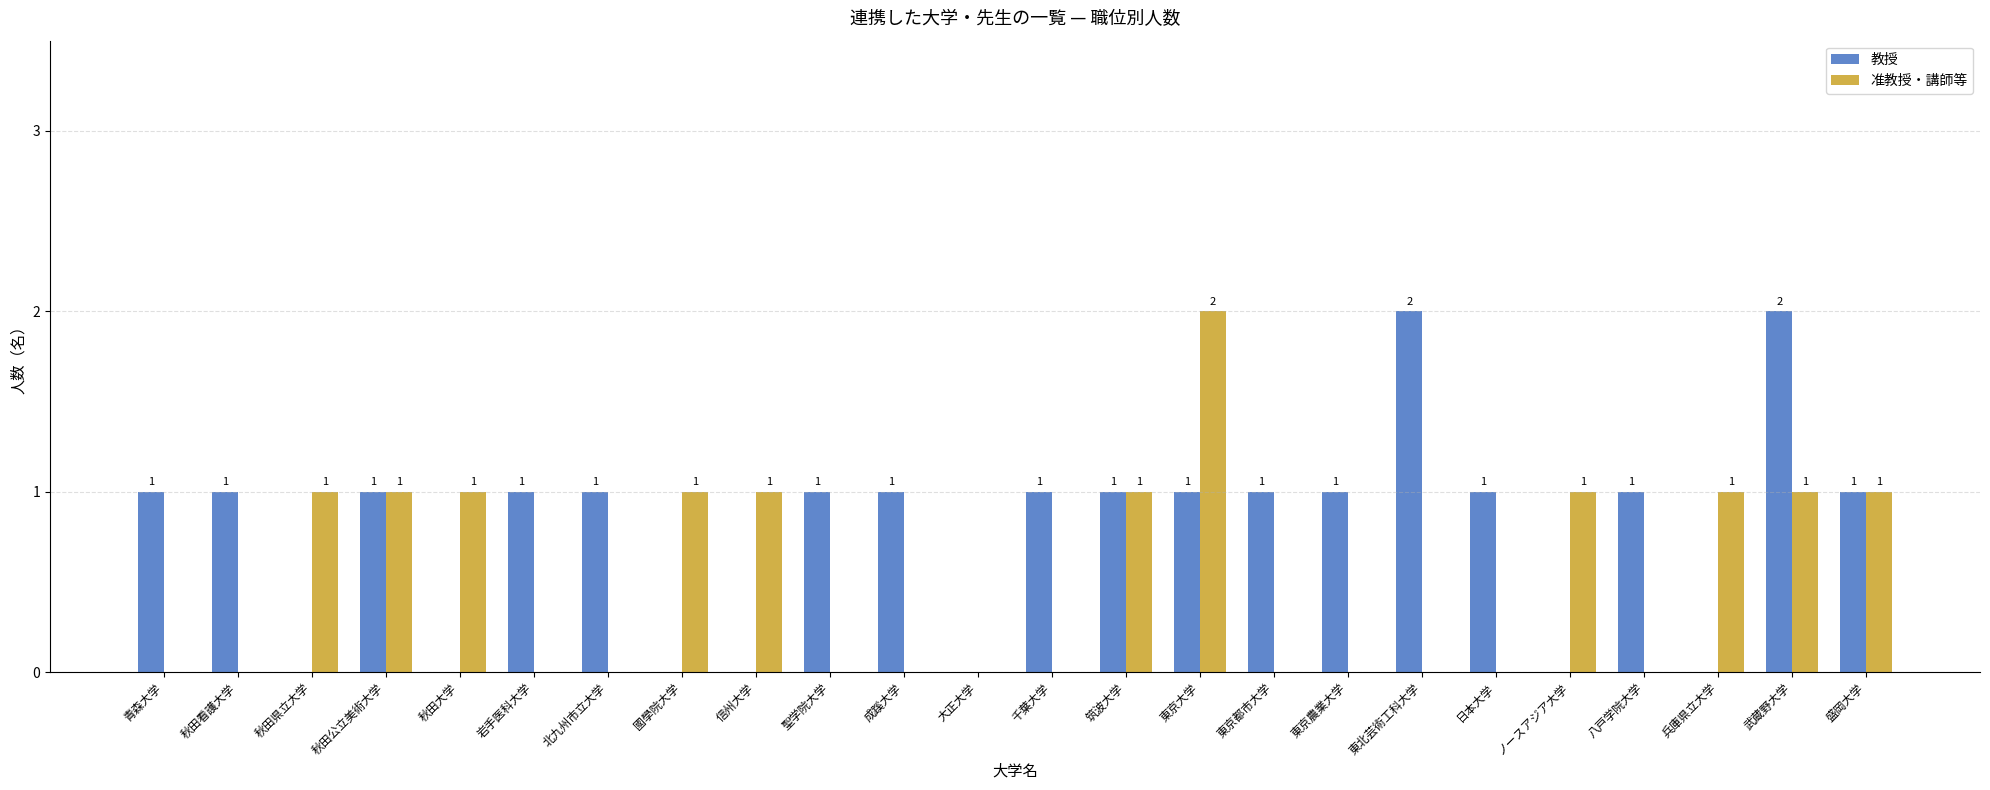

The value of 准教授・講師等 at 青森大学 is 0. True or false?

True